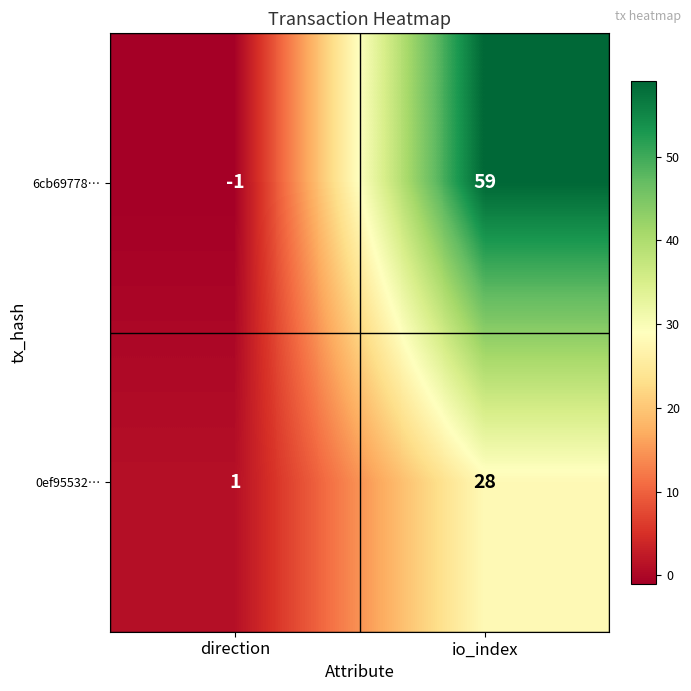

List the labels in order of 0ef95532… value, largest first.

io_index, direction